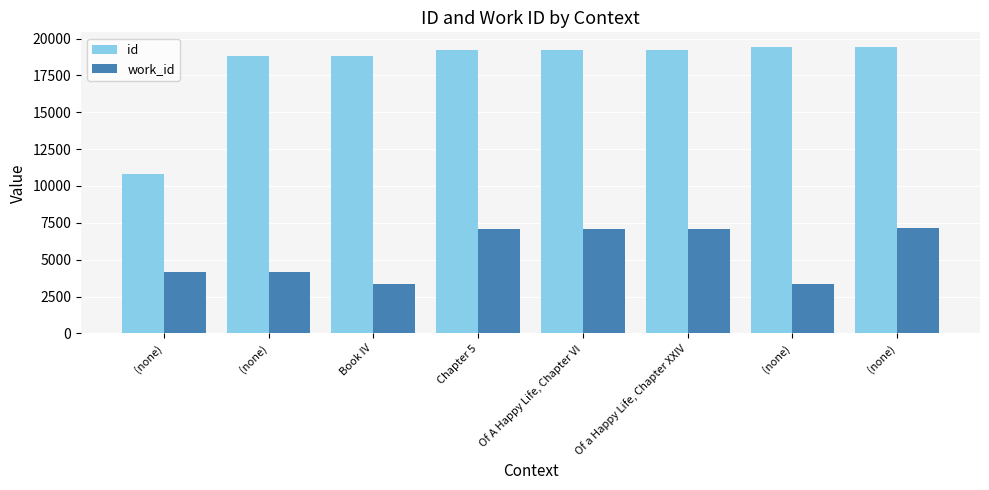

How many bars are there in each group?

2